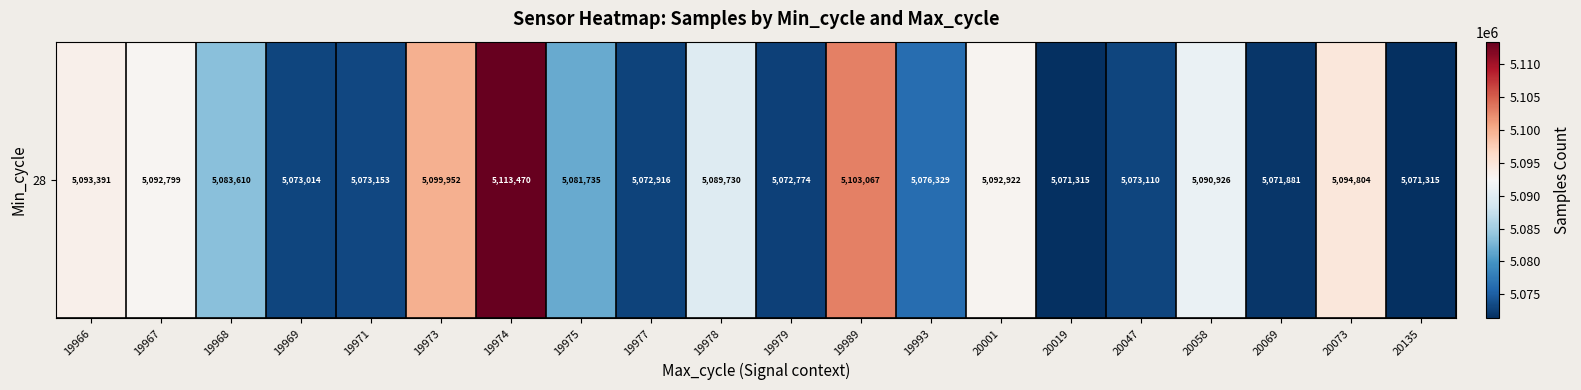

List the labels in order of value, smallest first.

20019, 20135, 20069, 19979, 19977, 19969, 20047, 19971, 19993, 19975, 19968, 19978, 20058, 19967, 20001, 19966, 20073, 19973, 19989, 19974